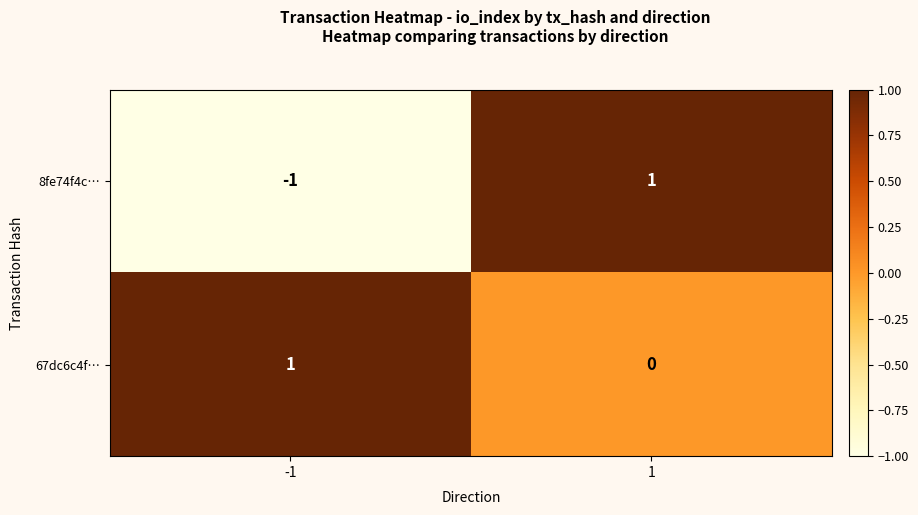

Which series has the largest range (max minus min)?

8fe74f4c…